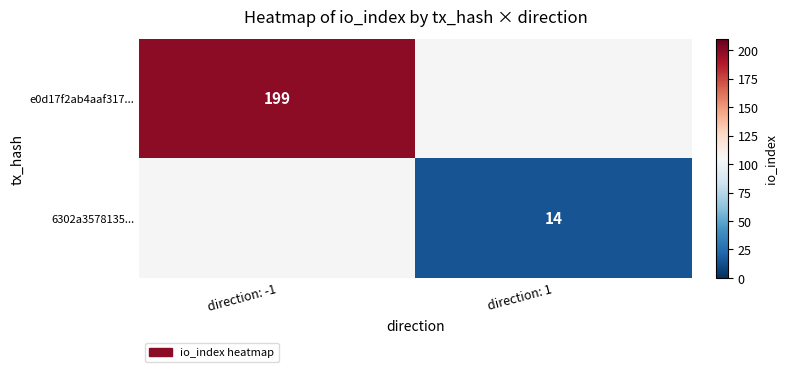

The 6302a3578135... series shows 5.7 at direction: 1. True or false?

False